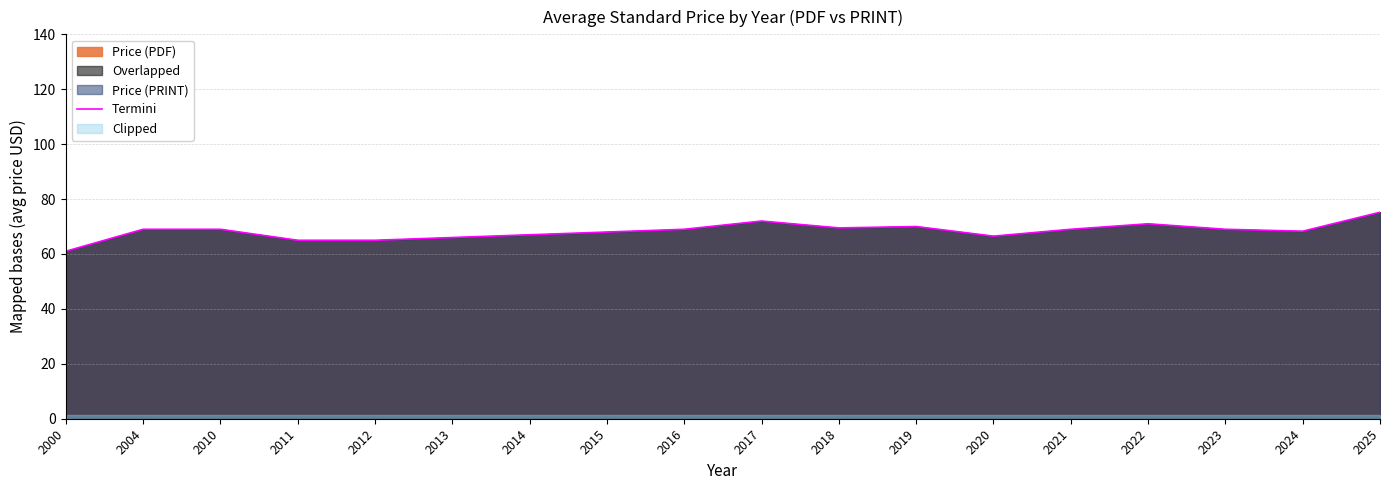

How many interior local peaks (higher than both neighbors) does the data have?

3